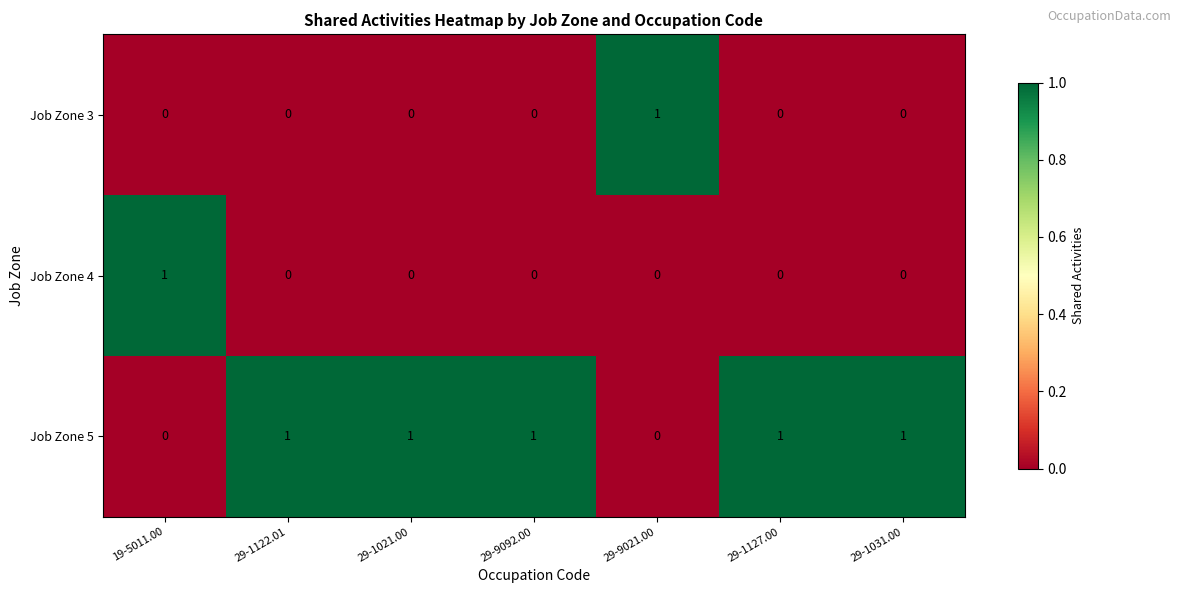

How many values in Job Zone 3 are above zero?

1